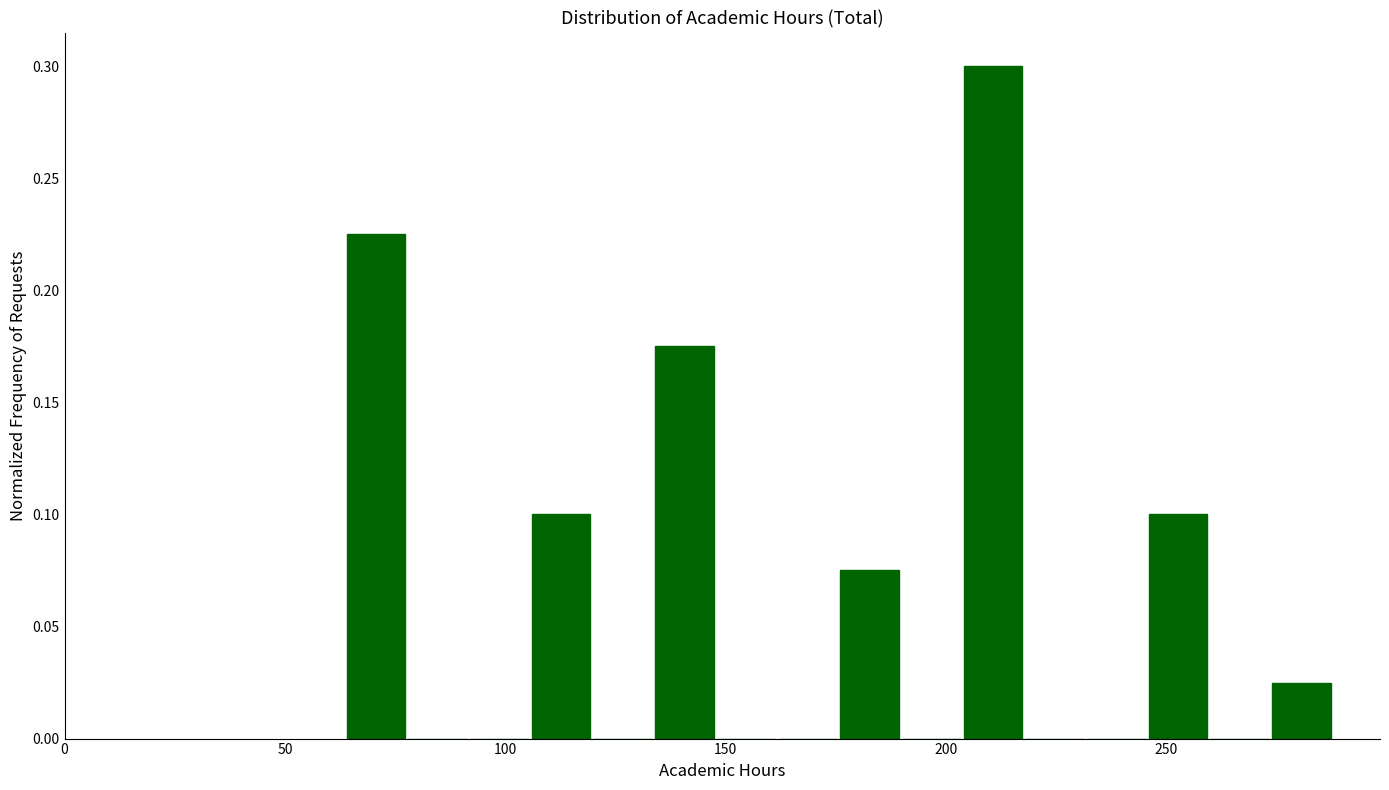

Read against the x-axis, roughly where is the centre of the tallest bar?

210